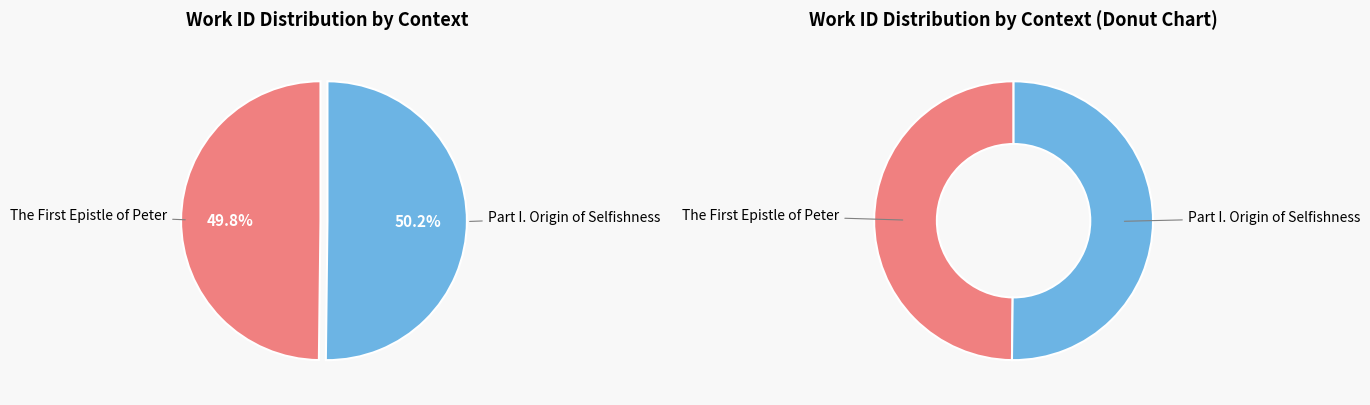

Which slice is the smallest?

The First Epistle of Peter